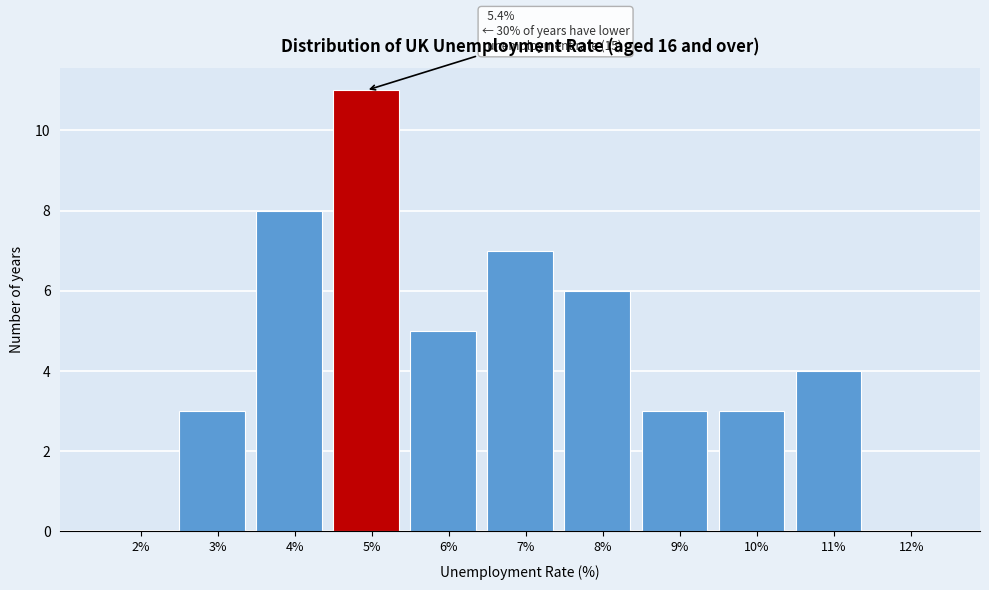

Reading right to left, transcribe all the data shown in this chart.

12%=0	11%=4	10%=3	9%=3	8%=6	7%=7	6%=5	5%=11	4%=8	3%=3	2%=0